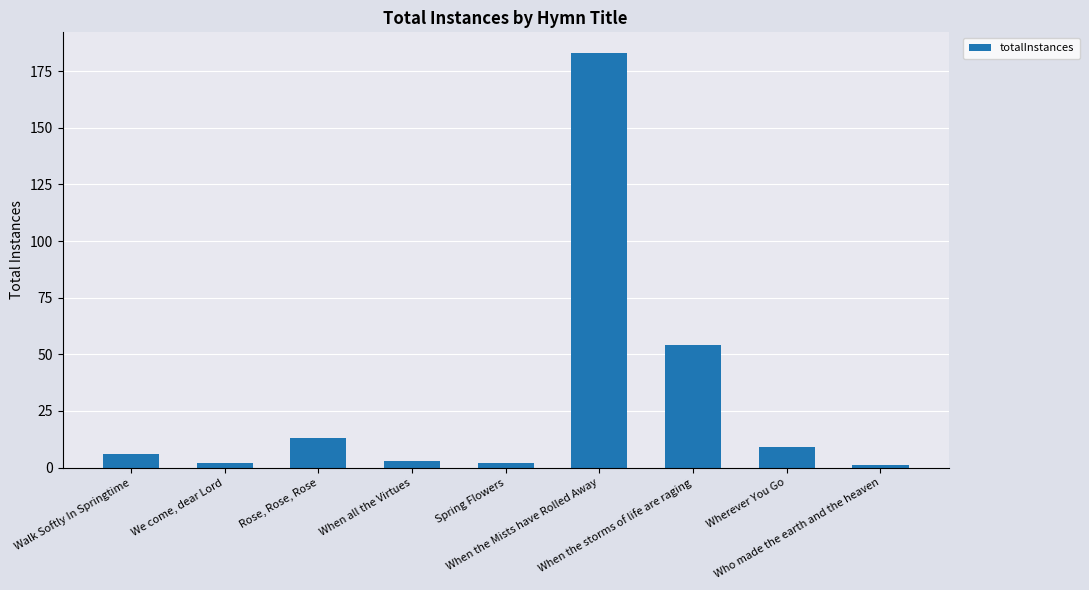

What is the difference between the maximum and second lowest values?

181